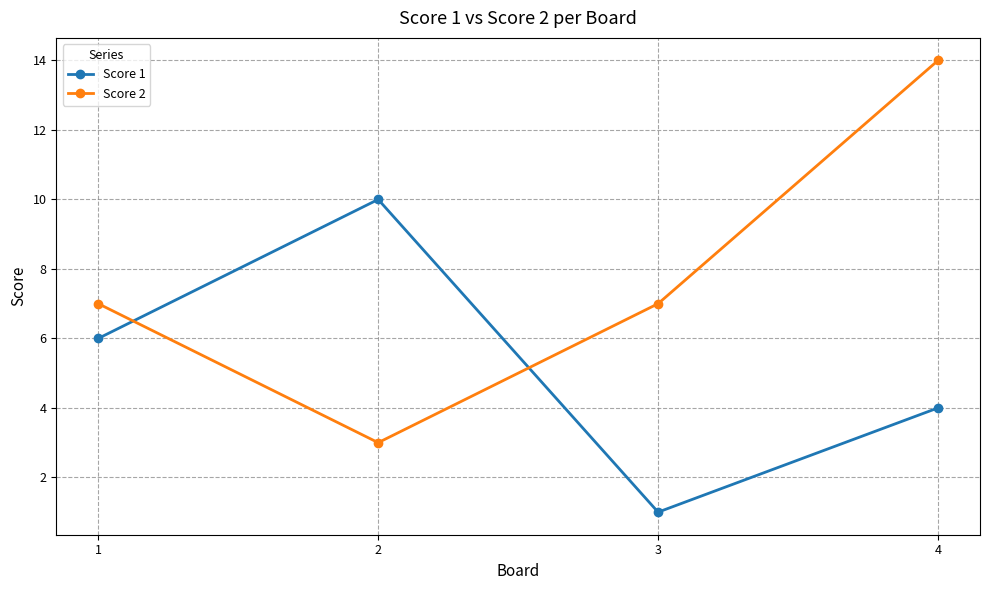

True or false: Score 2 has a value of 7 at 1.

True